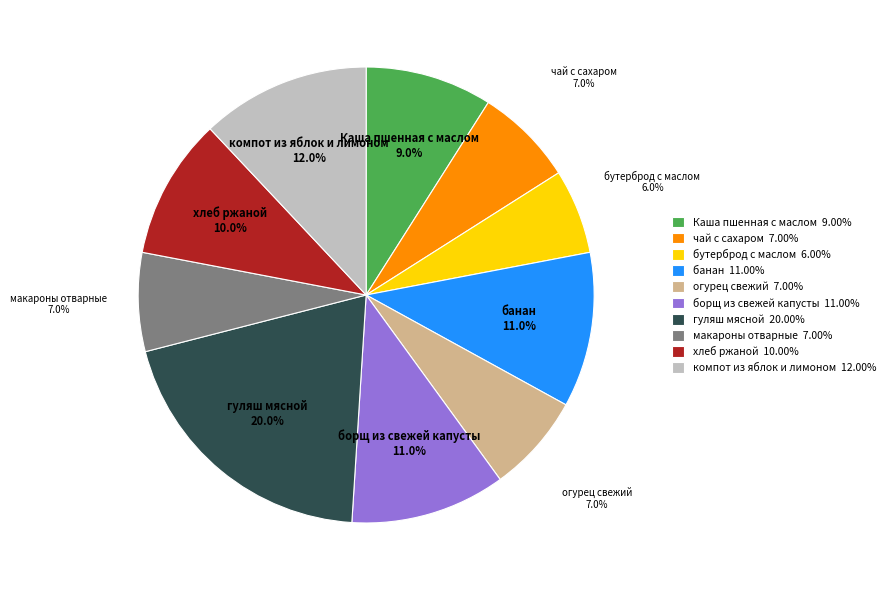

To the nearest percent, what is the difference between the гуляш мясной and хлеб ржаной slice percentages?

10%